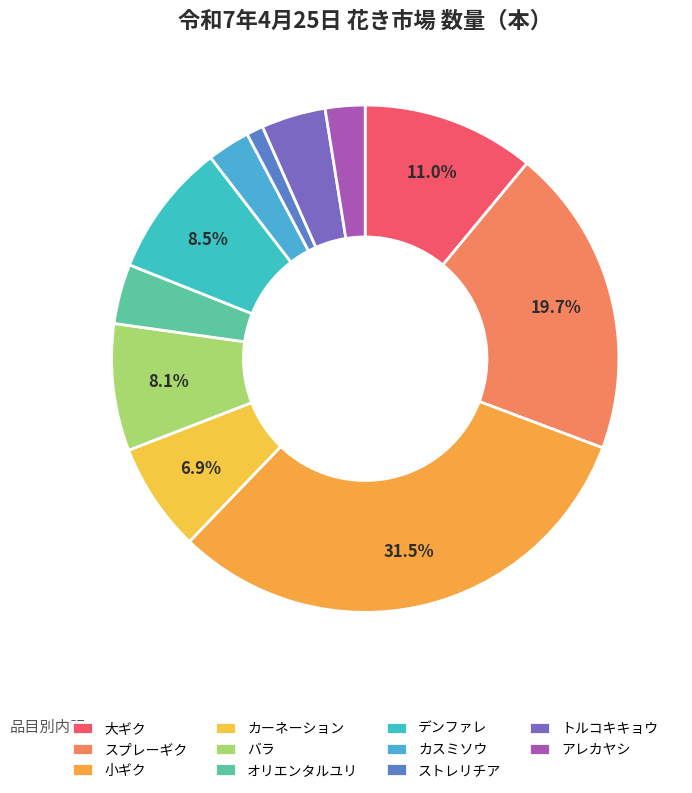

Is the sum of スプレーギク and 大ギク greater than half?

No